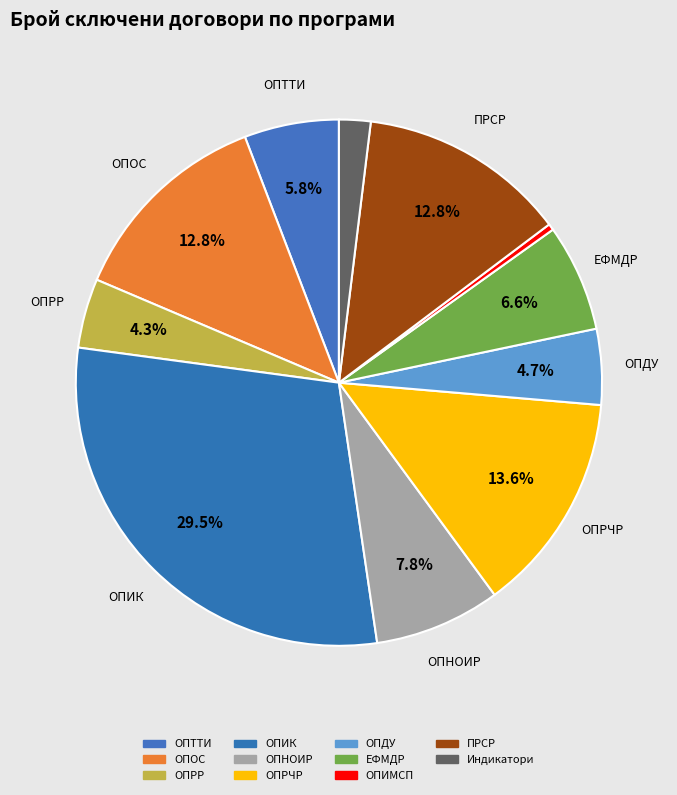

Count the number of slices in the pie.

11